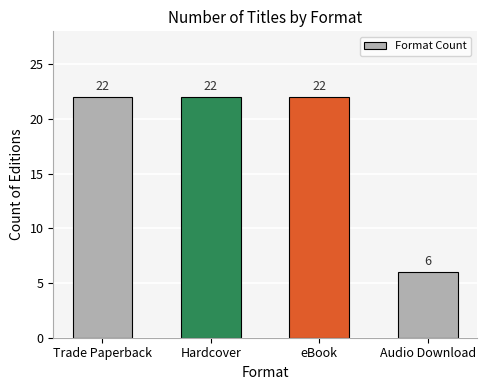

Count the number of data series in this chart.

1